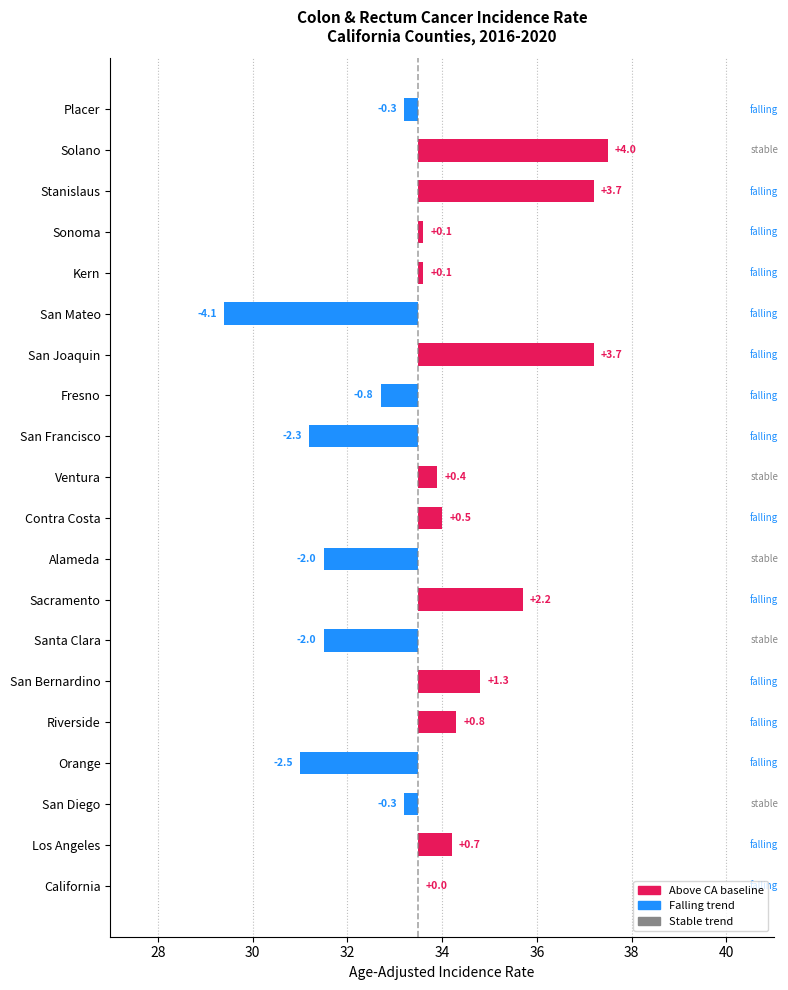

Reading left to right, transcribe all the data shown in this chart.

California=0.0	Los Angeles=0.7	San Diego=-0.3	Orange=-2.5	Riverside=0.8	San Bernardino=1.3	Santa Clara=-2.0	Sacramento=2.2	Alameda=-2.0	Contra Costa=0.5	Ventura=0.4	San Francisco=-2.3	Fresno=-0.8	San Joaquin=3.7	San Mateo=-4.1	Kern=0.1	Sonoma=0.1	Stanislaus=3.7	Solano=4.0	Placer=-0.3